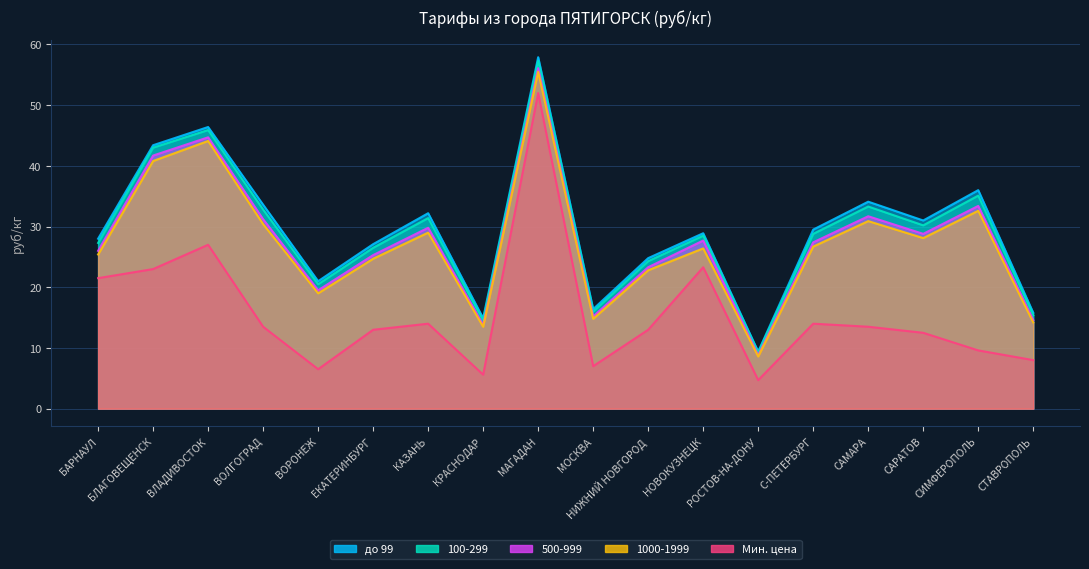

Which series has the widest spread of values?

до 99